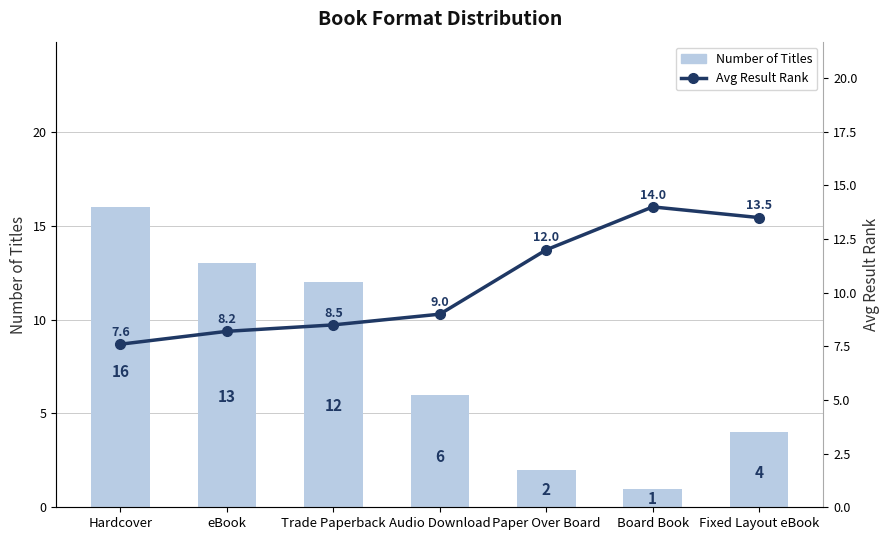

True or false: Number of Titles has a value of 20.4 at Trade Paperback.

False